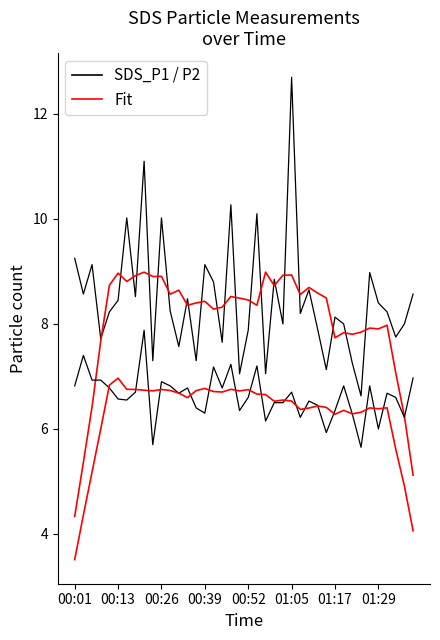

What is the difference between the highest and lowest values at 18?

1.7